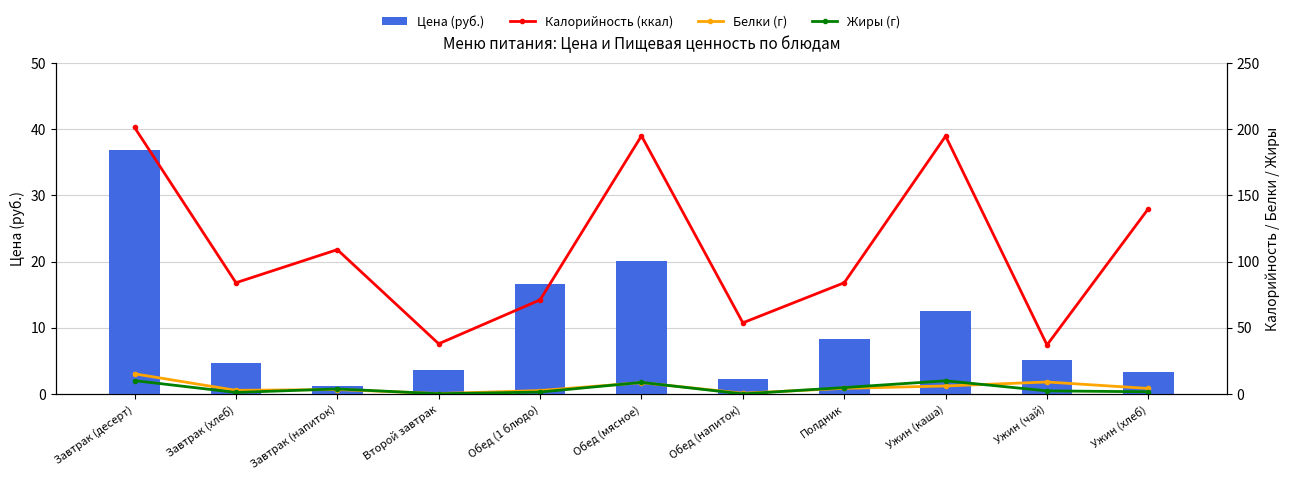

Rank the categories by Цена (руб.) value from lowest to highest.

Завтрак (напиток), Обед (напиток), Ужин (хлеб), Второй завтрак, Завтрак (хлеб), Ужин (чай), Полдник, Ужин (каша), Обед (1 блюдо), Обед (мясное), Завтрак (десерт)